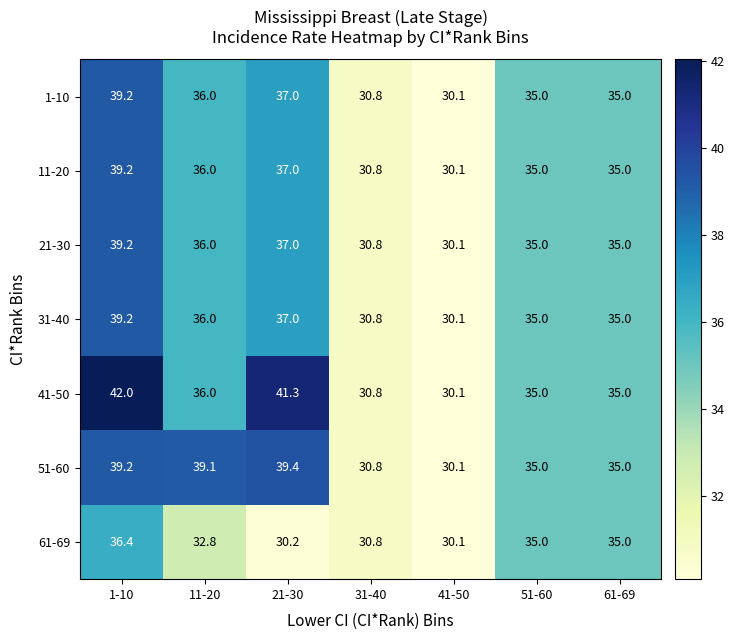

What is the smallest value displayed?

30.1